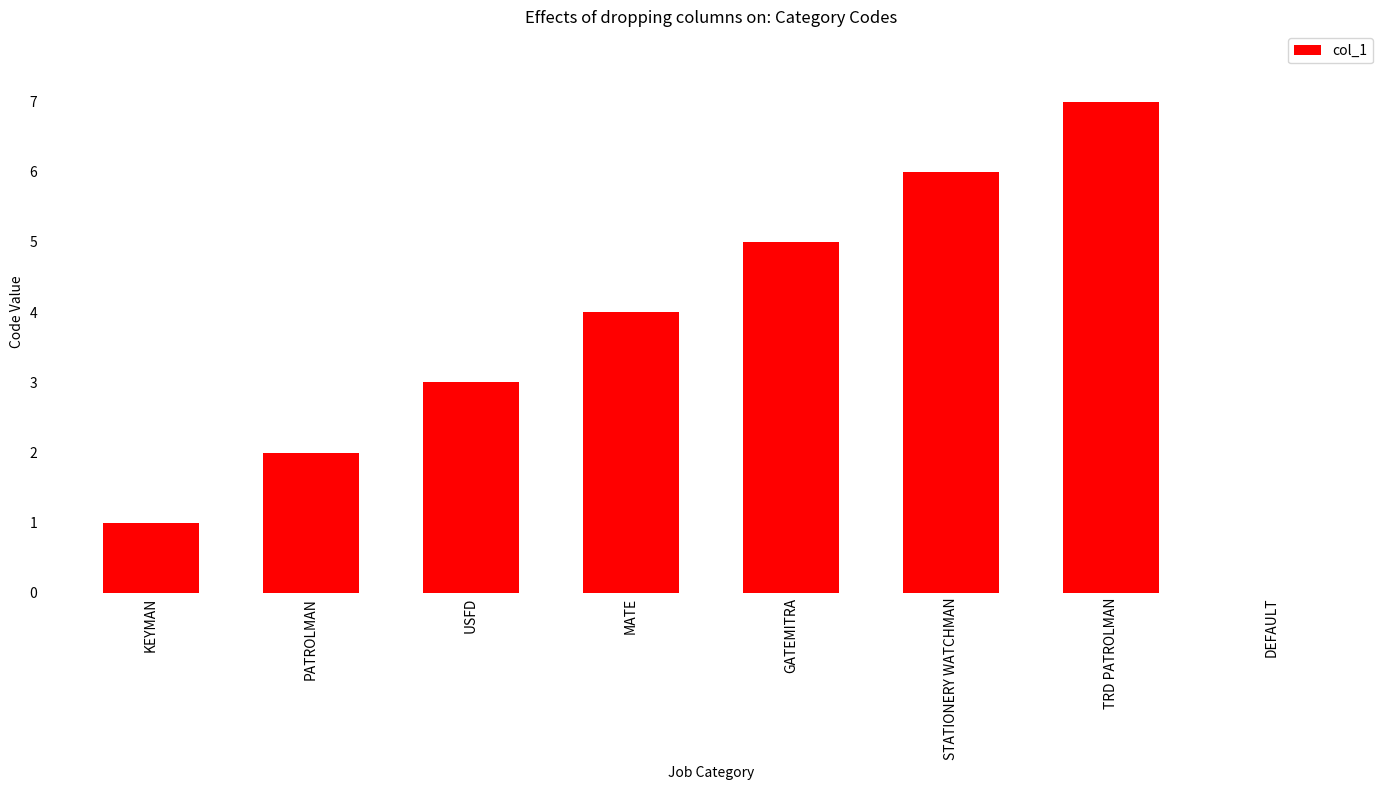

What is the maximum value shown in the chart?

7